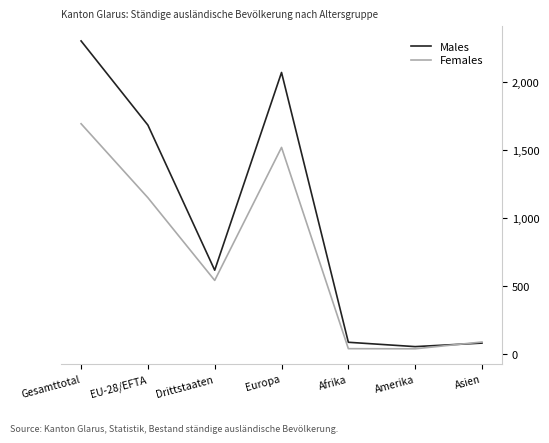

What are all the series names shown in the legend?

Males, Females